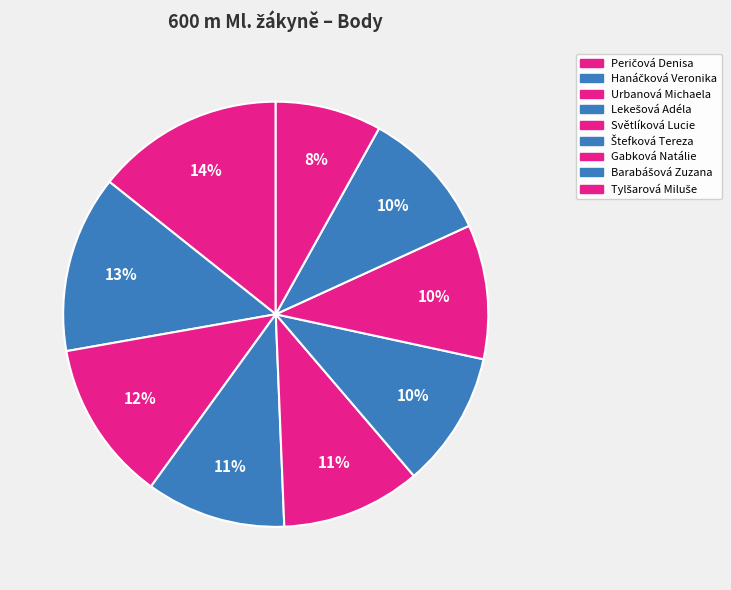

Which slice is the largest?

Peričová Denisa